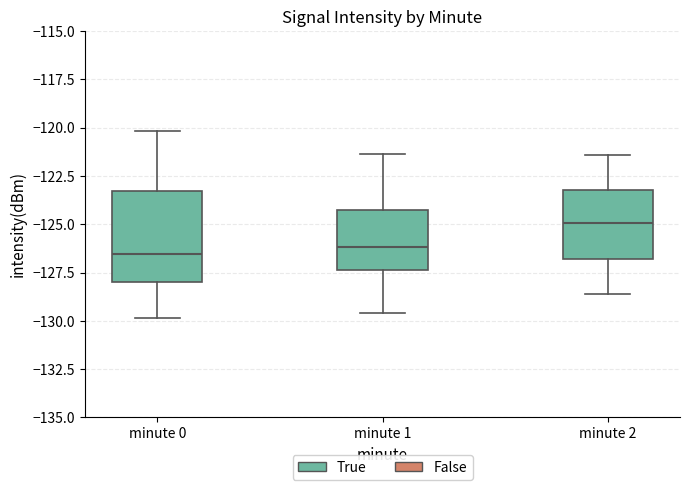

Reading left to right, read every box against the y-axis: the position of its median line, the range the box covers, and the ends of its whiskers. The values are not printed on the chart, so give them approximately, as read against the axis.

minute 0: median -126.5, box -128.0 to -123.5, whiskers -130.0 to -120.0
minute 1: median -126.0, box -127.5 to -124.5, whiskers -129.5 to -121.5
minute 2: median -125.0, box -127.0 to -123.0, whiskers -128.5 to -121.5